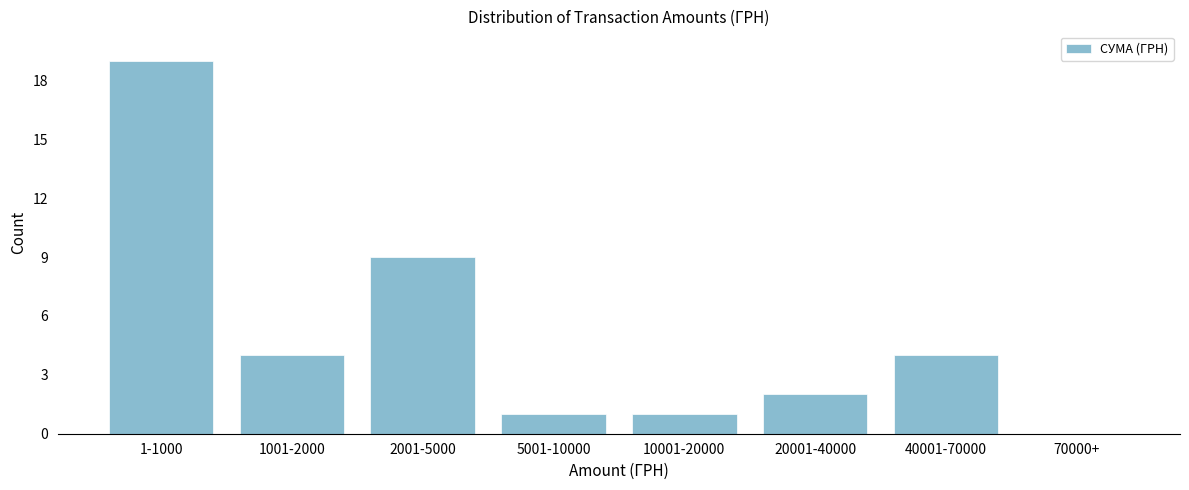

Reading left to right, transcribe all the data shown in this chart.

1-1000=19	1001-2000=4	2001-5000=9	5001-10000=1	10001-20000=1	20001-40000=2	40001-70000=4	70000+=0